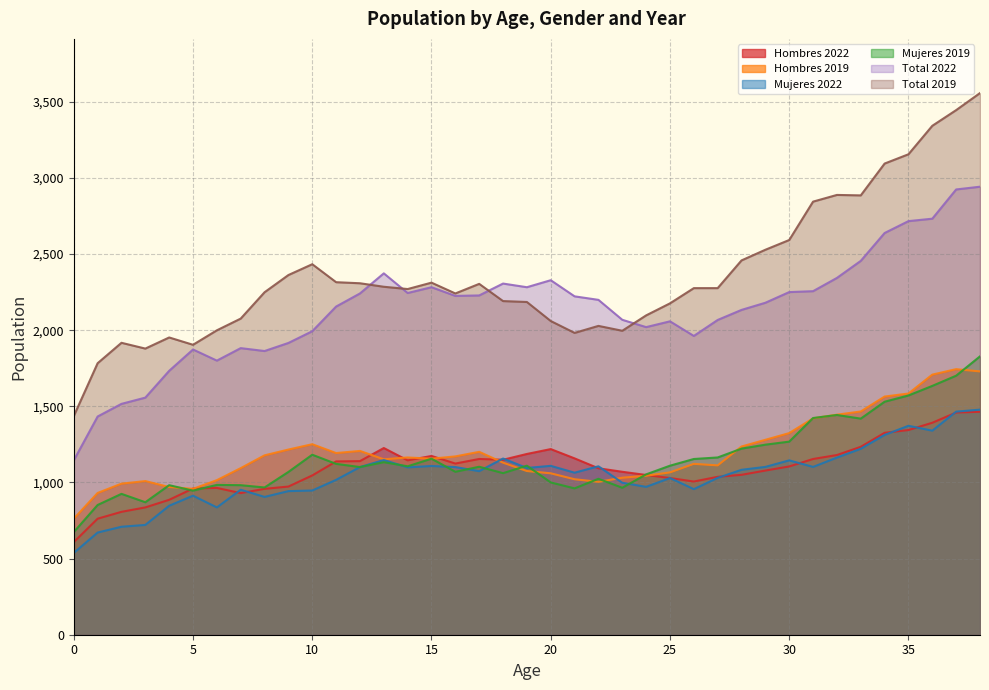

What is the difference between the highest and lowest values at 9?

1419